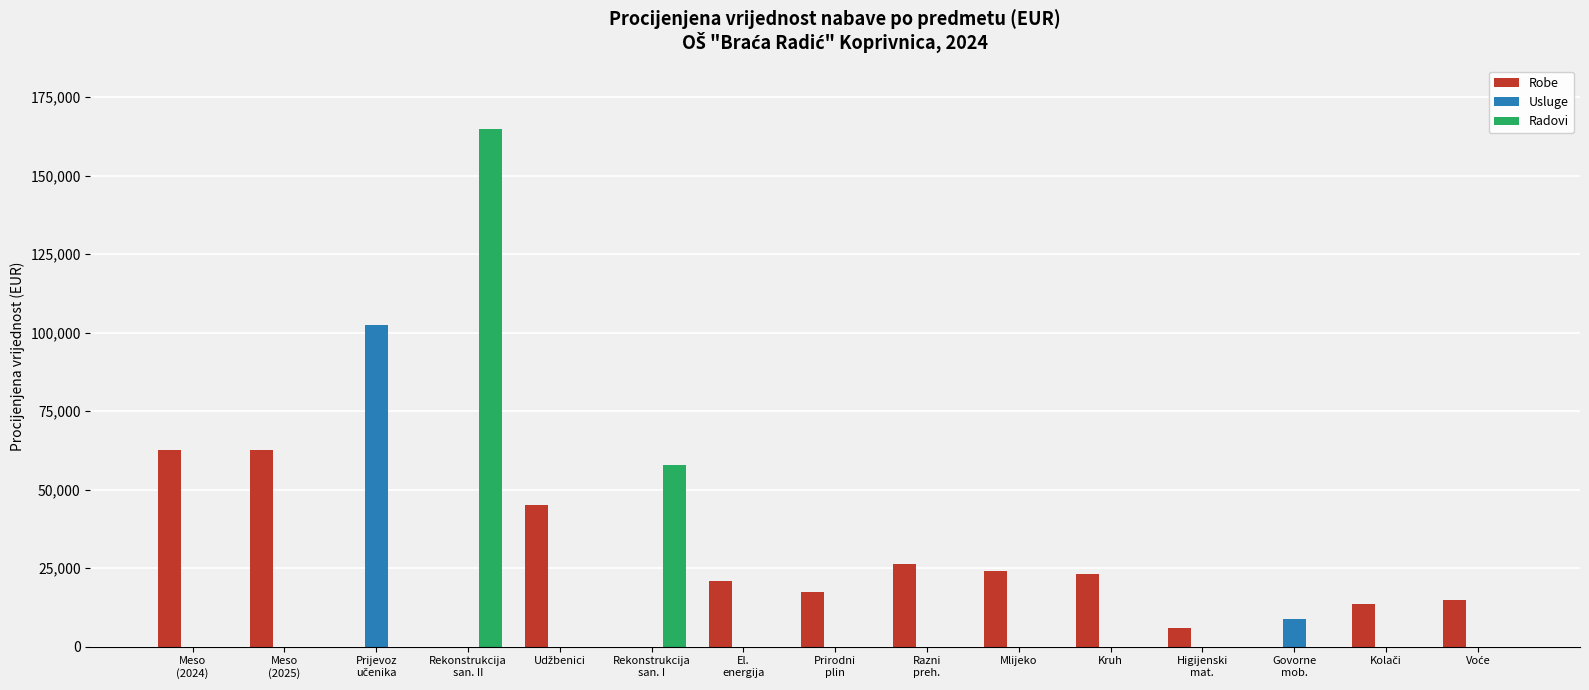

What is the maximum value for Radovi?

165000